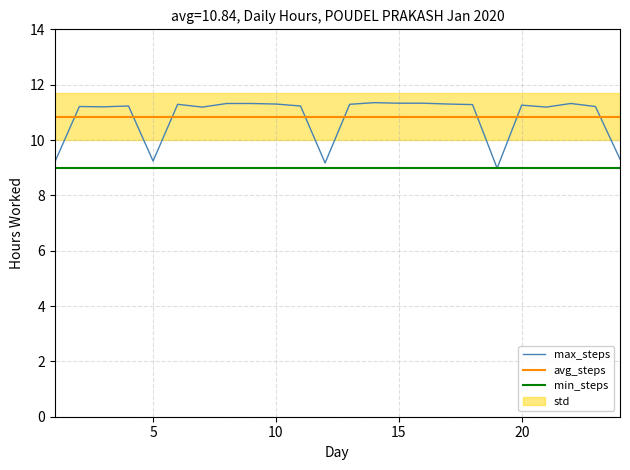

How many times do max_steps and avg_steps cross each other?

8